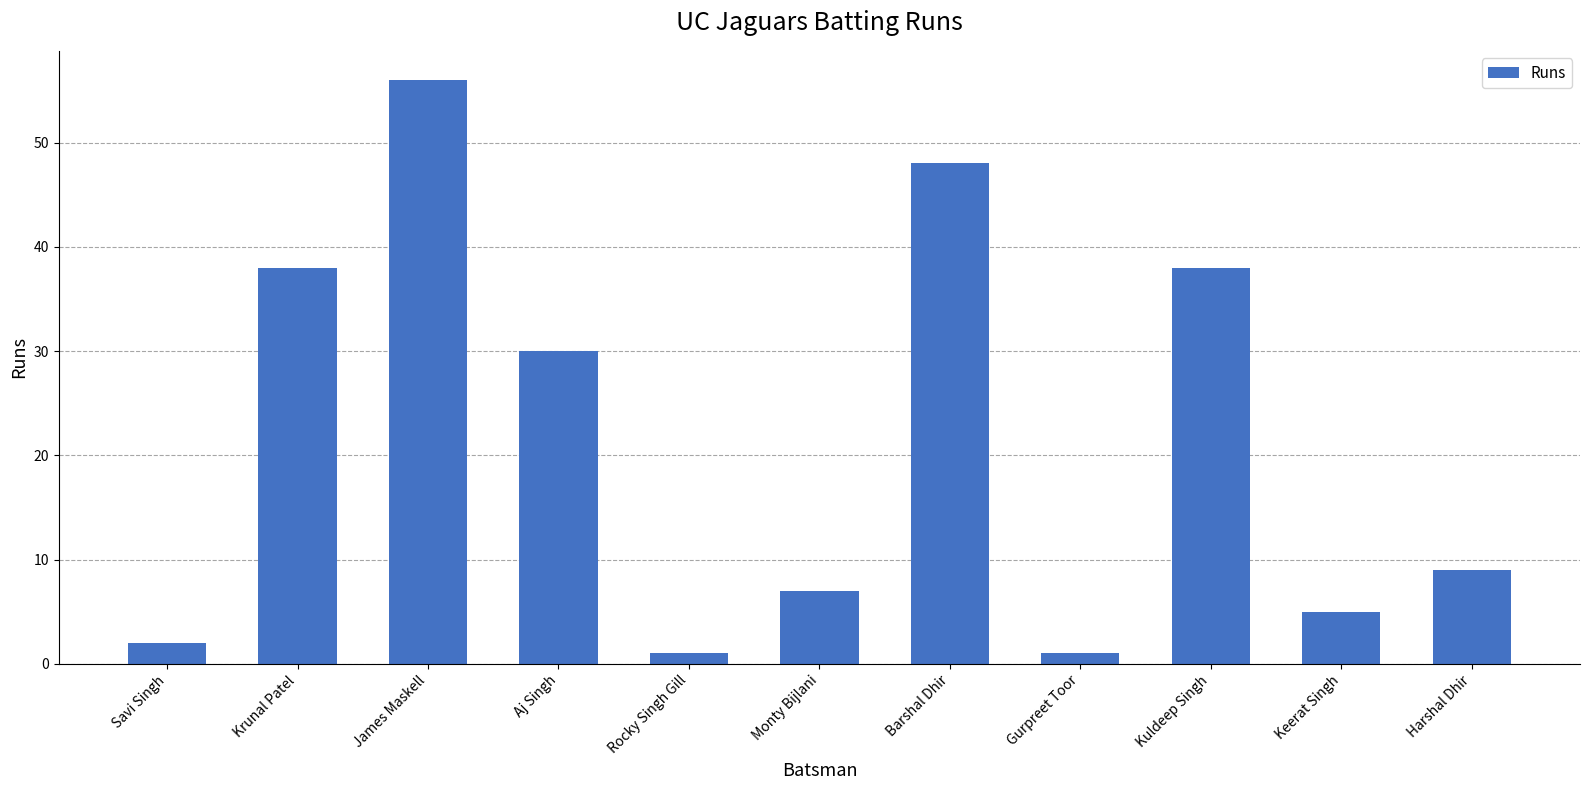

Is it true that the value at Savi Singh is 2?

True